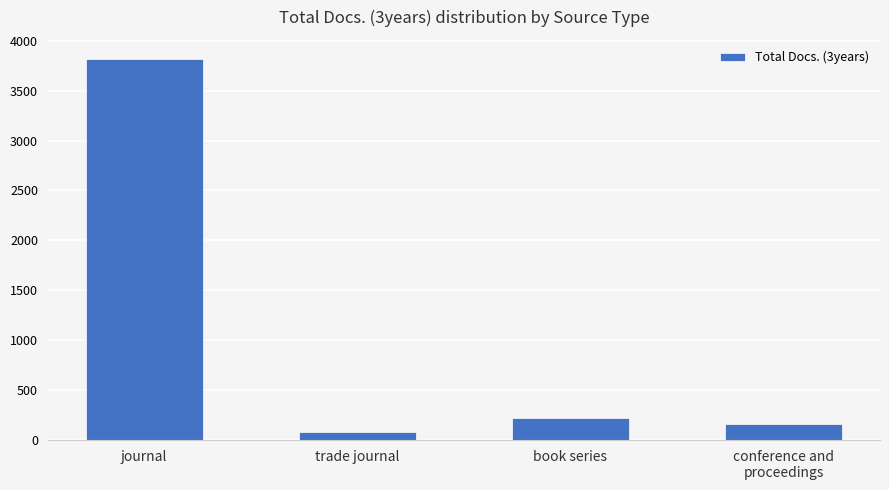

What is the sum of the values at conference and
proceedings and trade journal?

241